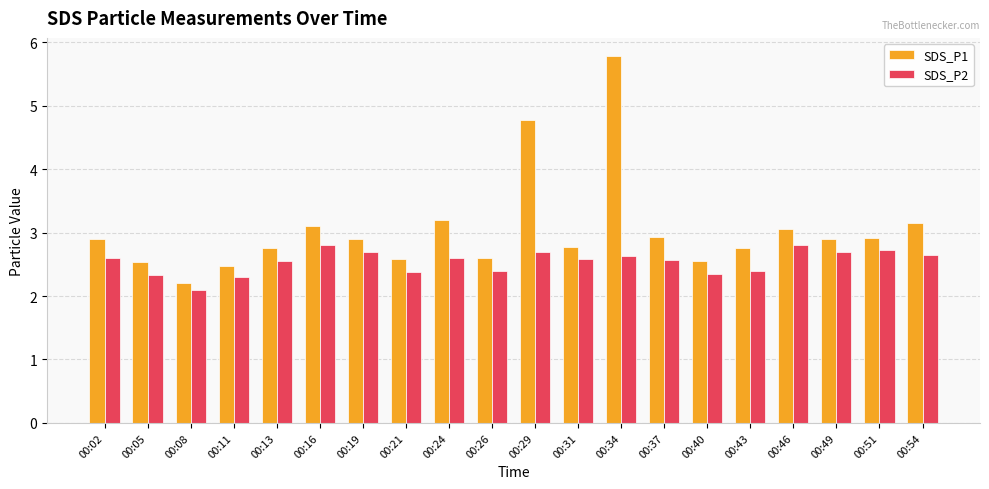

What is the difference between the maximum and second lowest values in the SDS_P2 series?

0.5